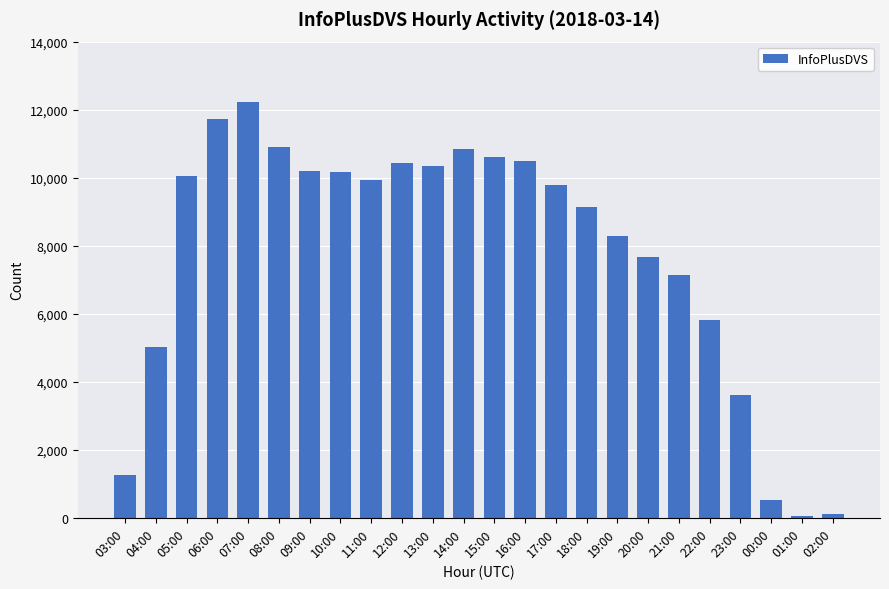

What position from the left is 10:00?

8